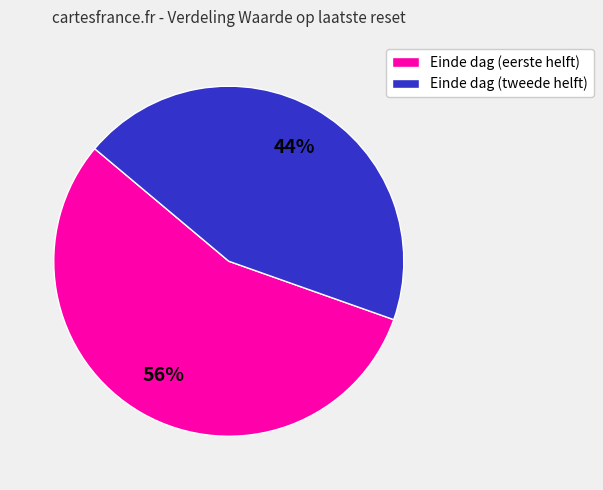

To the nearest percent, what is the average slice percentage?

50%